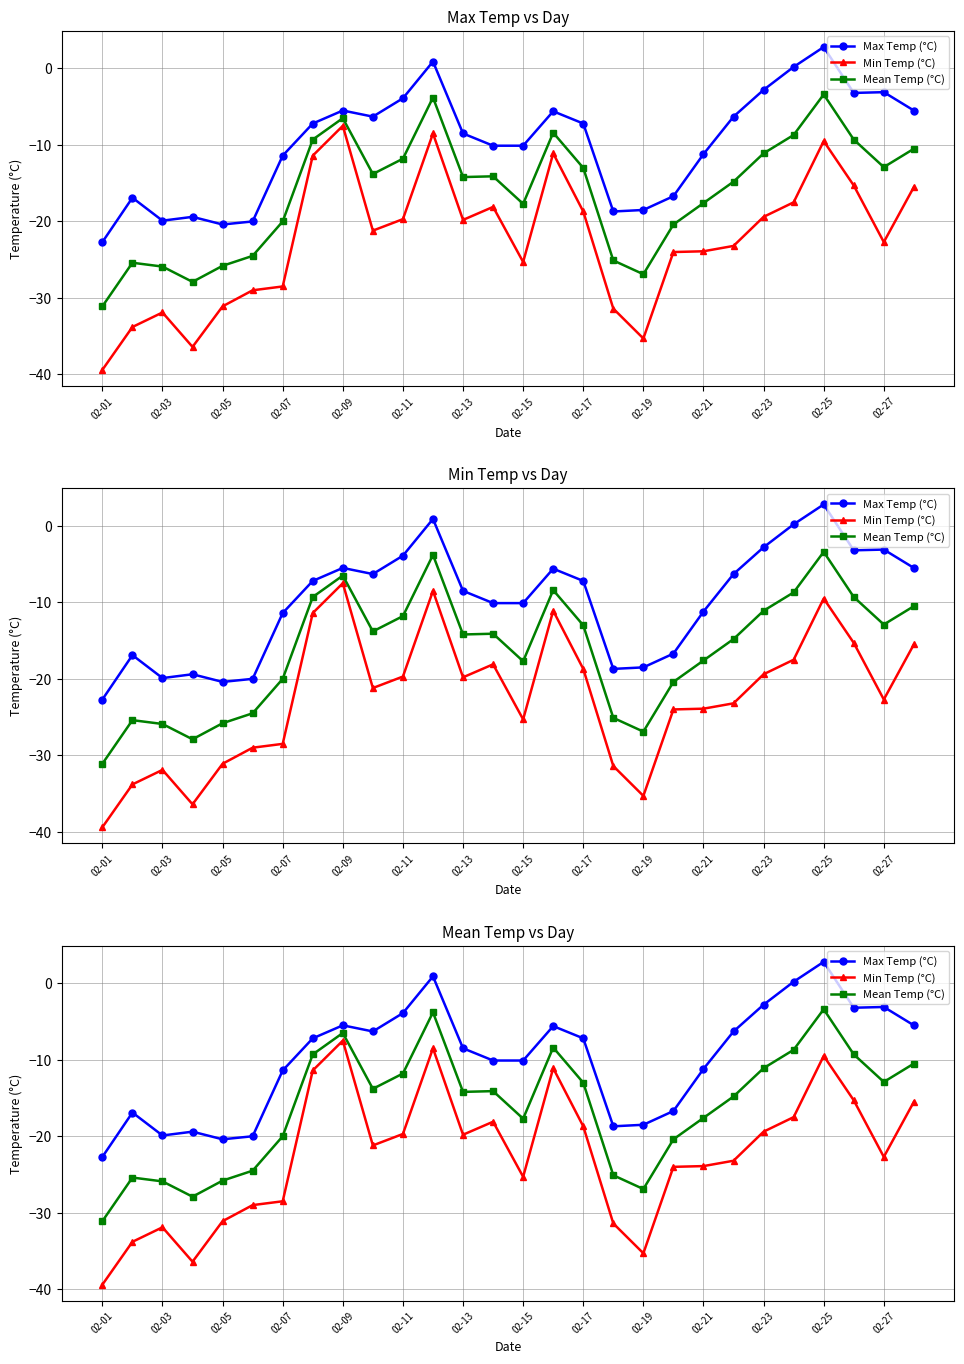

What is the difference between the second highest and minimum values in the Min Temp (°C) series?

30.9